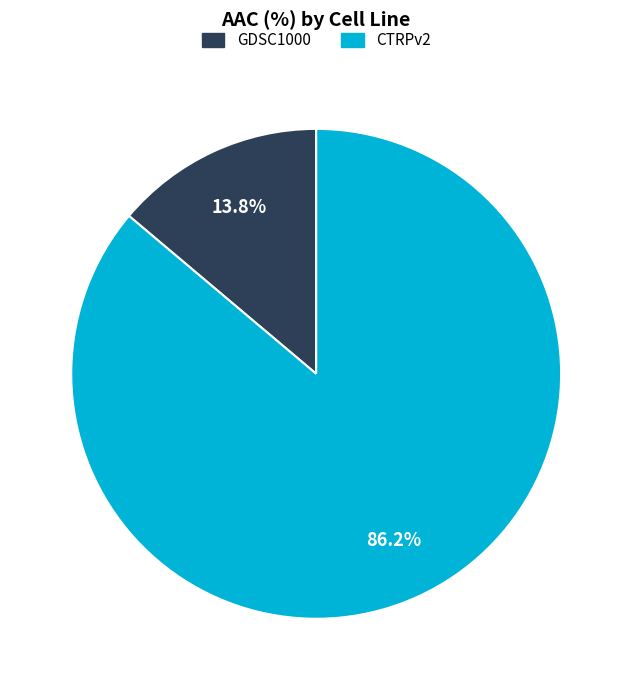

To the nearest percent, what is the combined percentage of GDSC1000 and CTRPv2?

100%